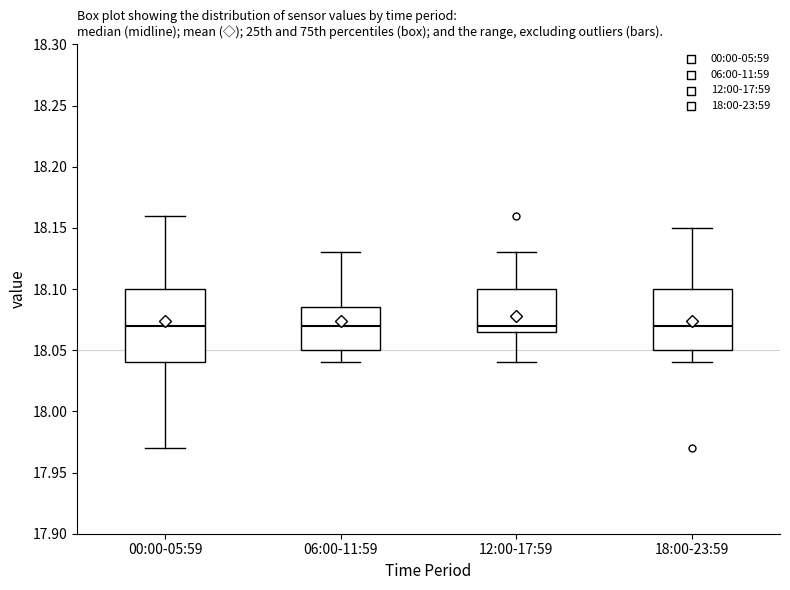

Where does the lower whisker of the box for 06:00-11:59 end on the y-axis? The values are not printed on the chart, so give them approximately, as read against the axis.

18.040